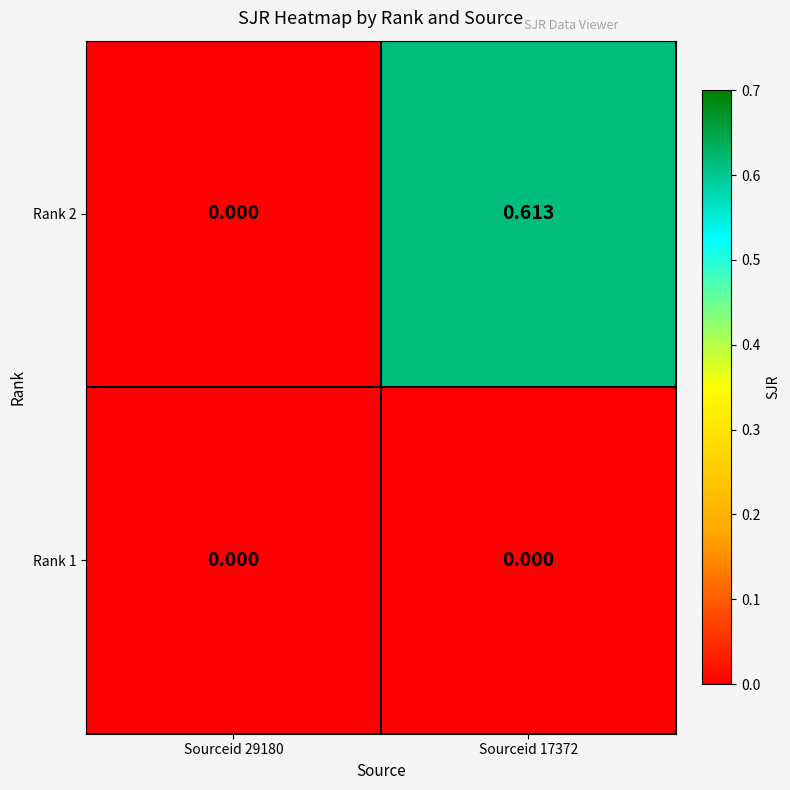

Count the number of categories in the chart.

2